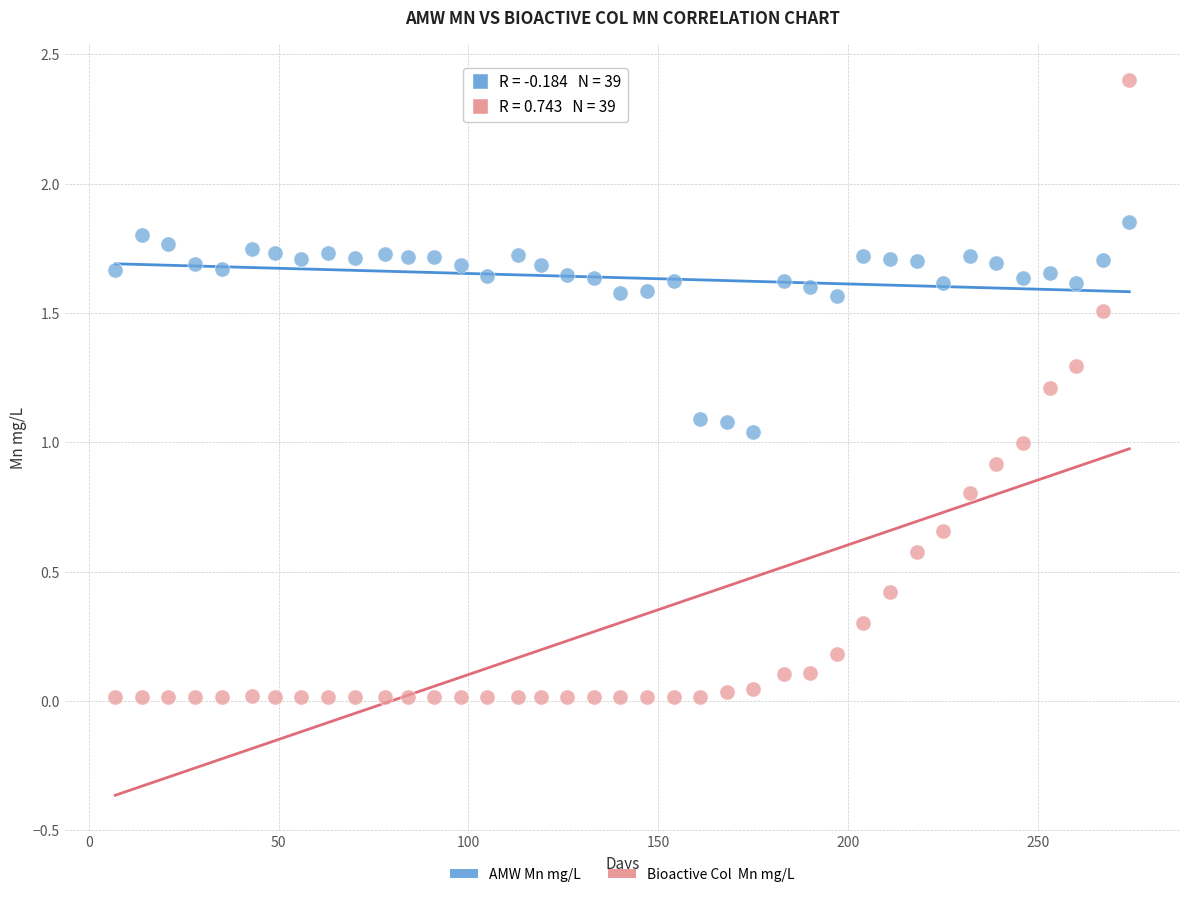

Across all data points, what is the range of Y values (max minus min)?

2.4